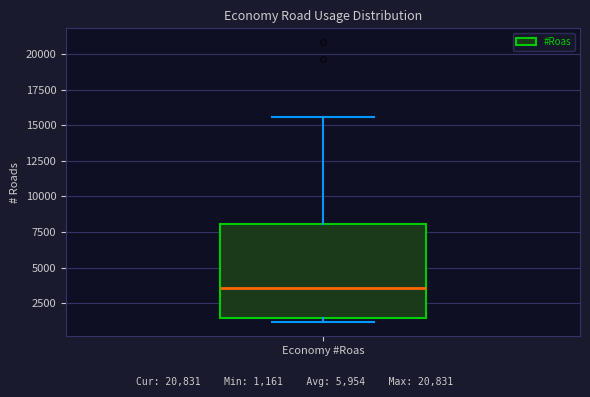

Transcribe this box plot: give where the median line is, the range the box spans, and where the two whiskers end, as read against the y-axis. The values are not printed on the chart, so give them approximately, as read against the axis.

median 3500, box 1500 to 8000, whiskers 1000 to 15500